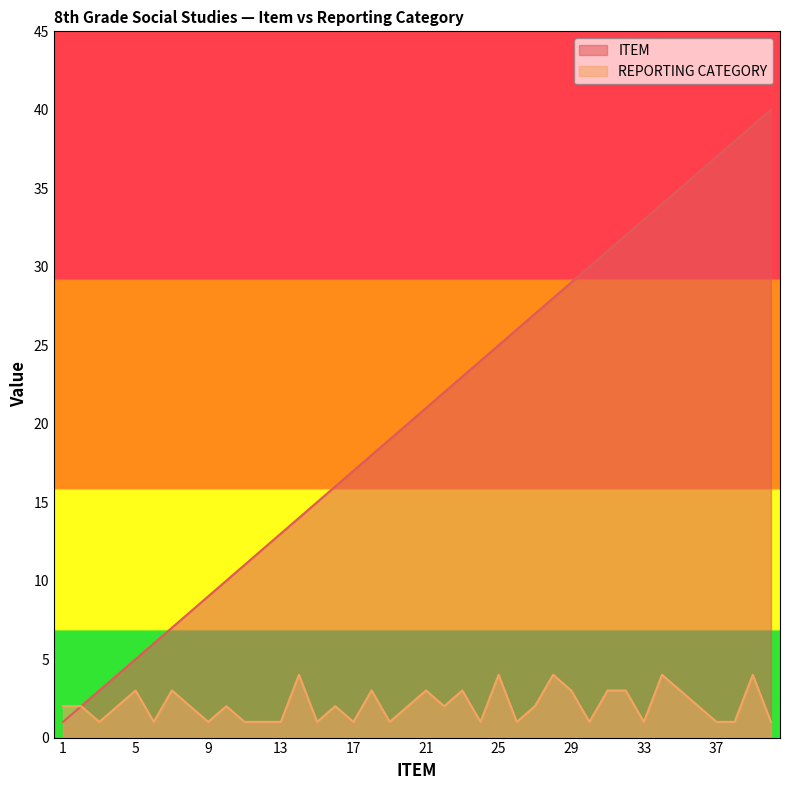

Is it true that ITEM equals 2 at 1?

False